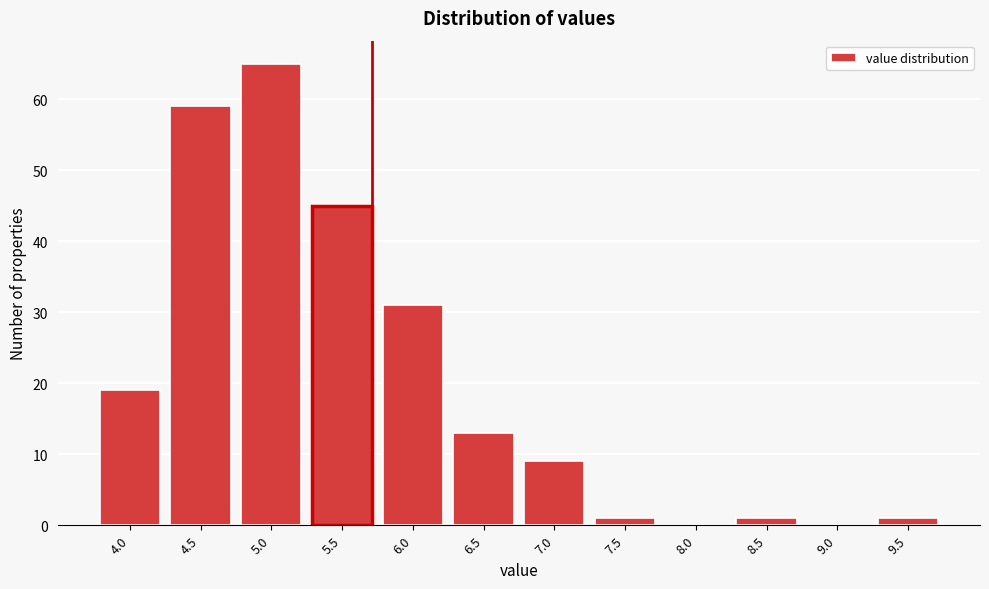

Reading left to right, transcribe all the data shown in this chart.

4.0=19	4.5=59	5.0=65	5.5=45	6.0=31	6.5=13	7.0=9	7.5=1	8.0=0	8.5=1	9.0=0	9.5=1